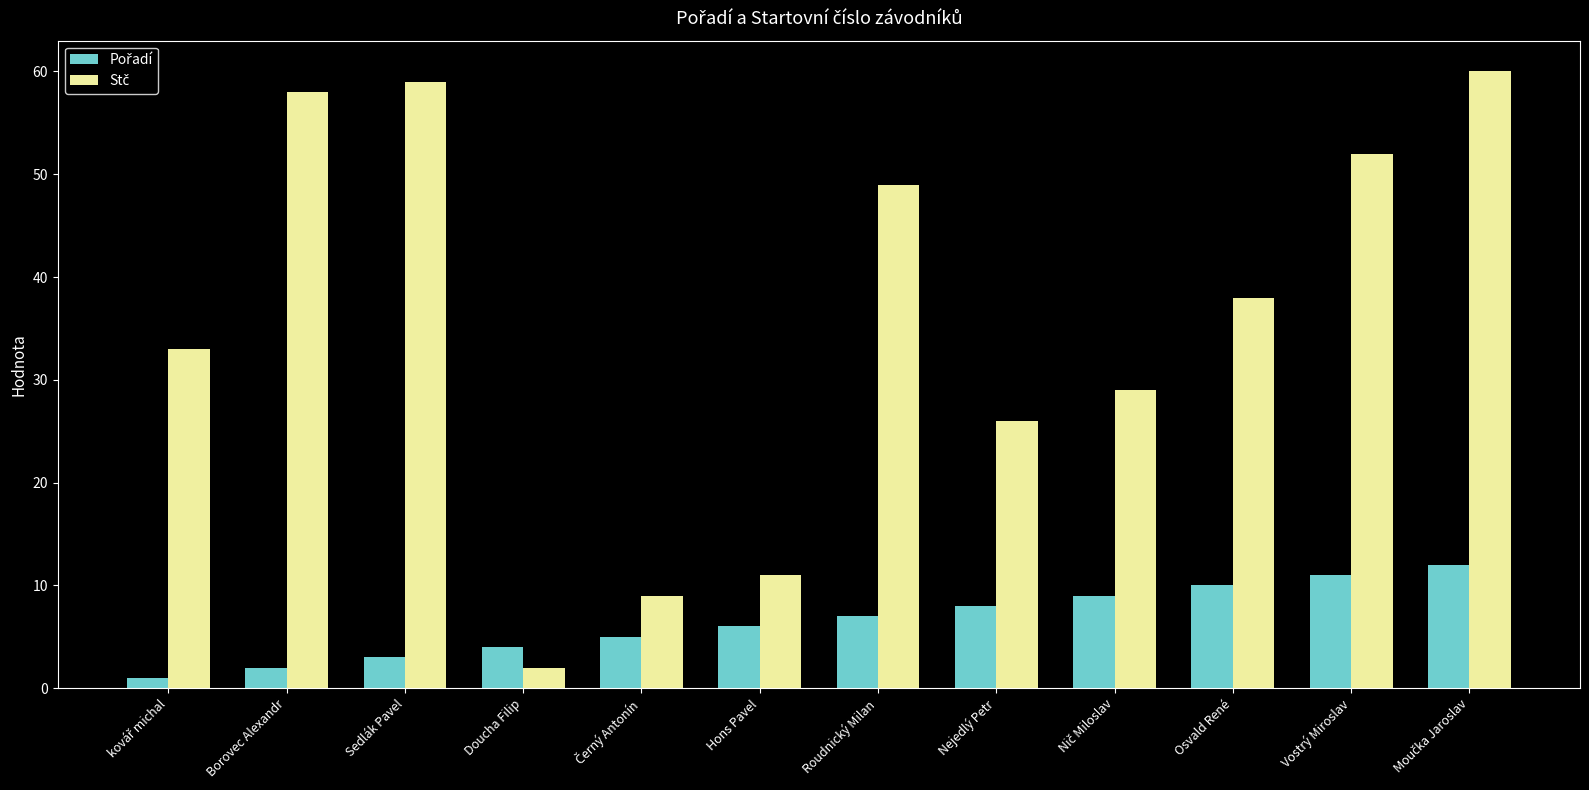

What is the maximum value shown in the chart?

60